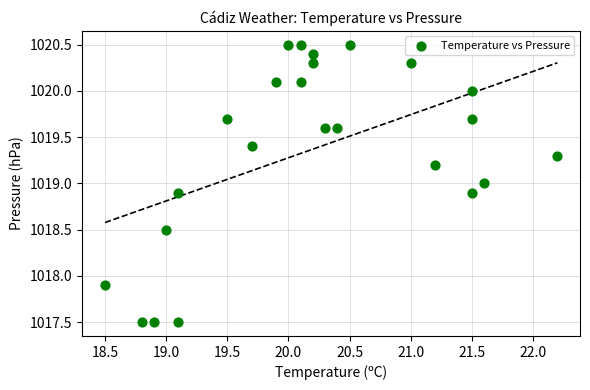

What is the range of X values (max minus min)?

3.7